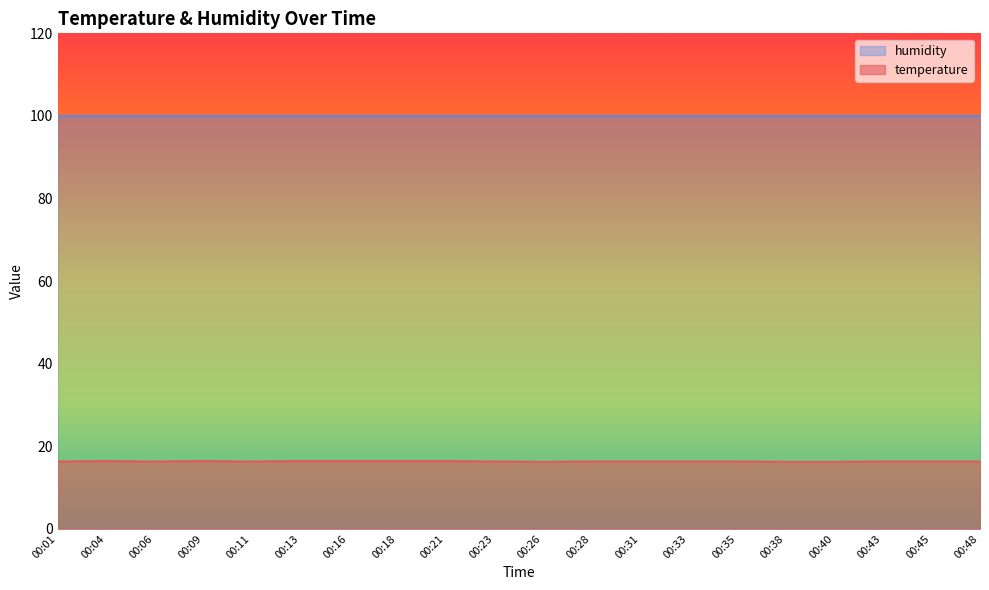

What is the spread (max minus min) of values at 00:38?

83.7